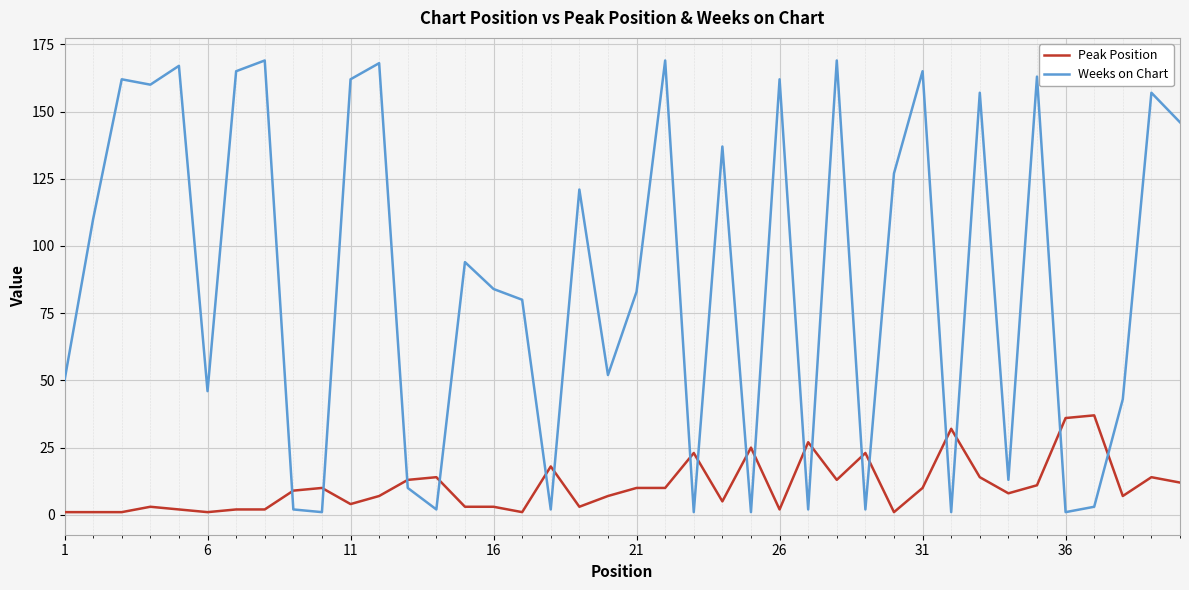

Is this an area chart (filled region under the line)?

No